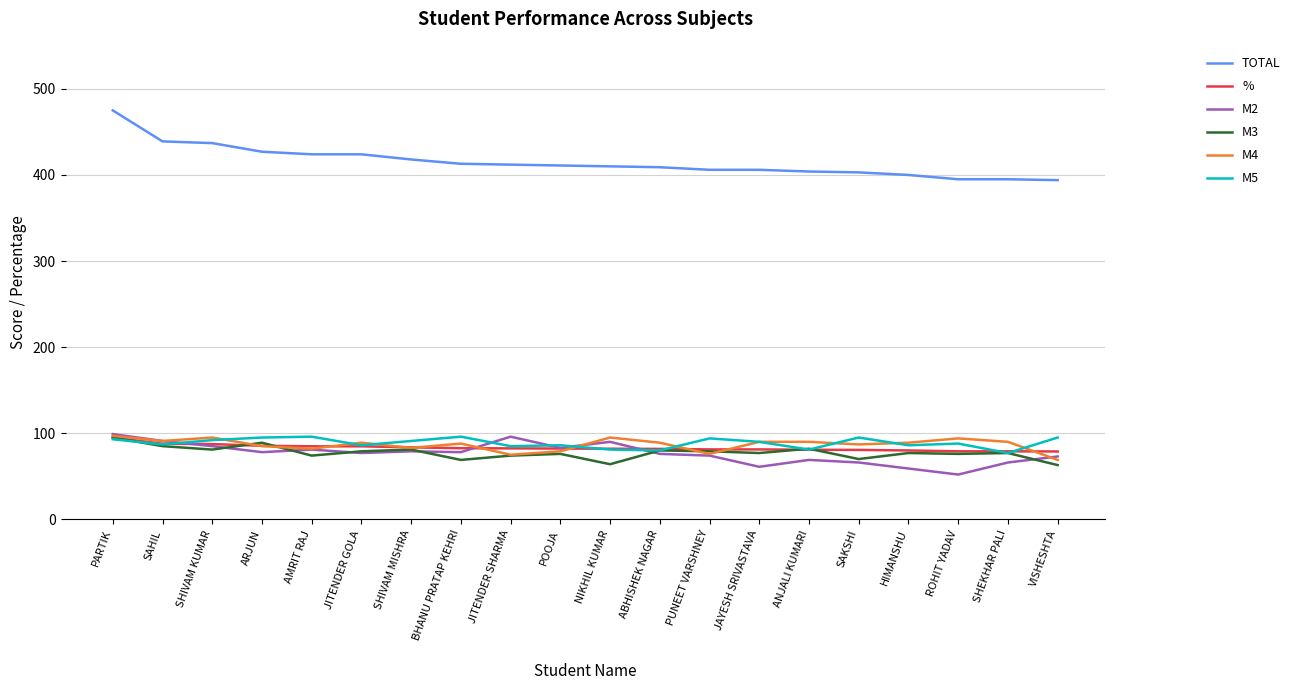

How many lines are shown in the chart?

6